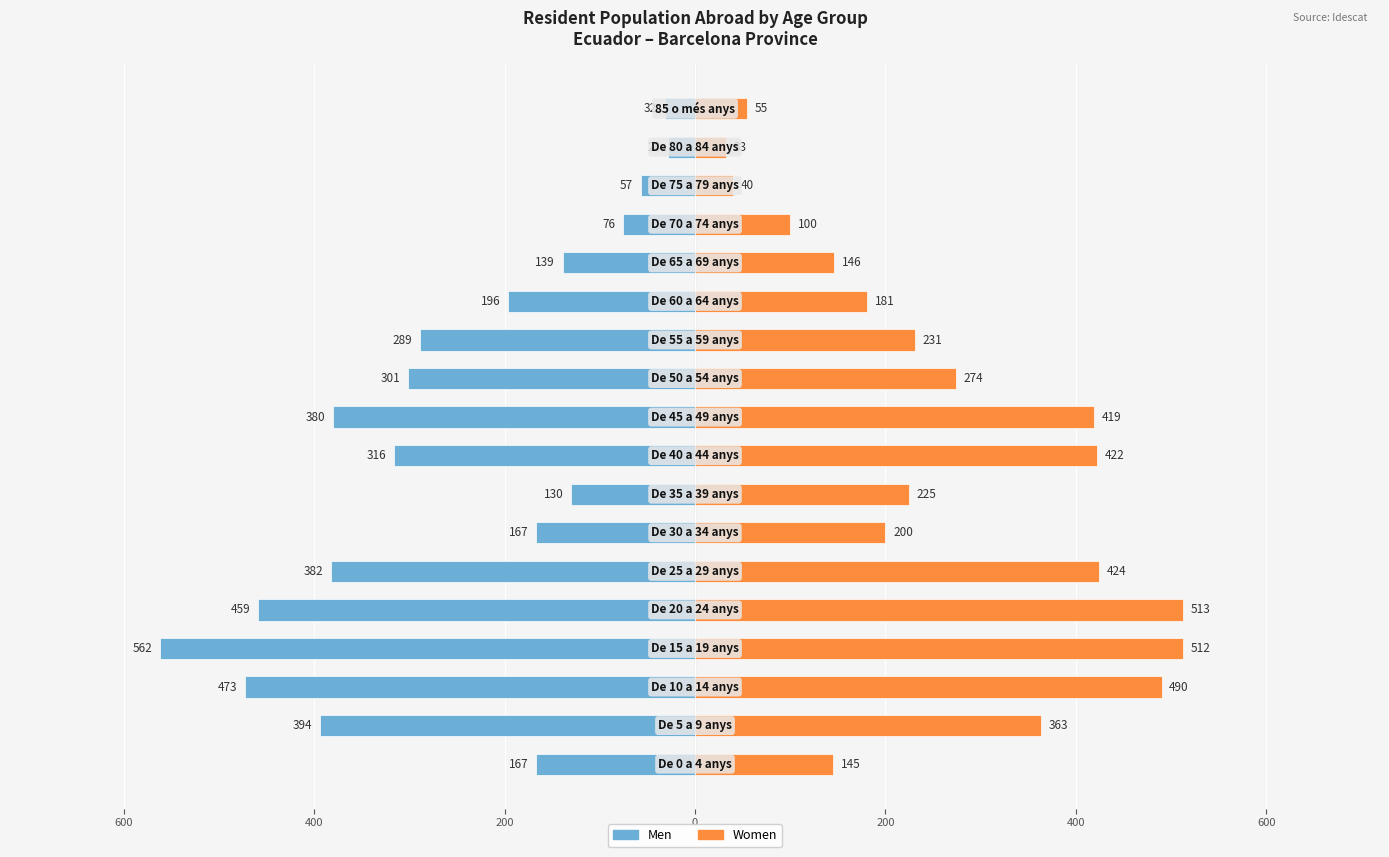

Which series changed the most between 9 and 16?

Women